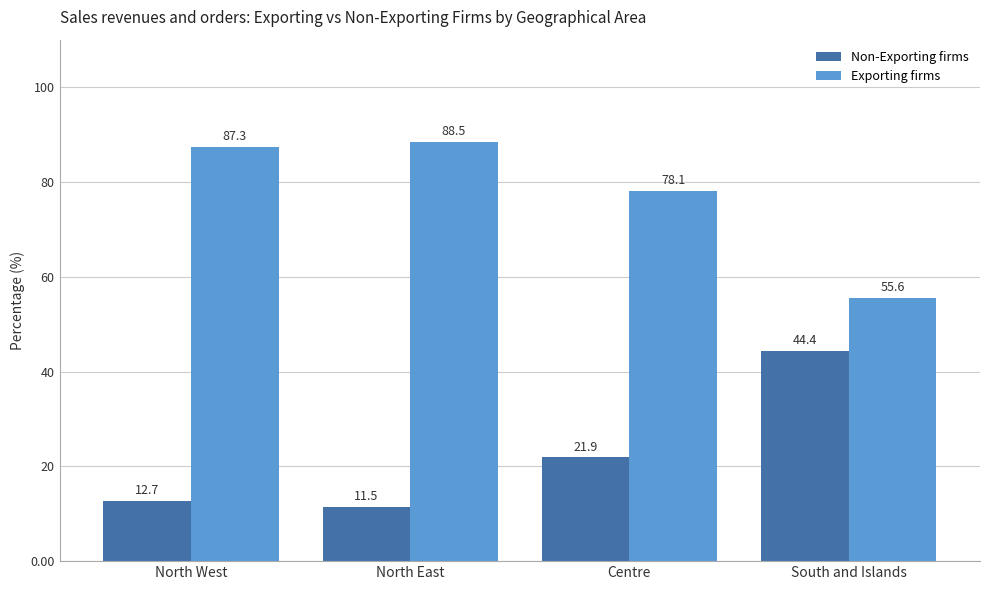

What is the spread (max minus min) of values at North East?

77.0